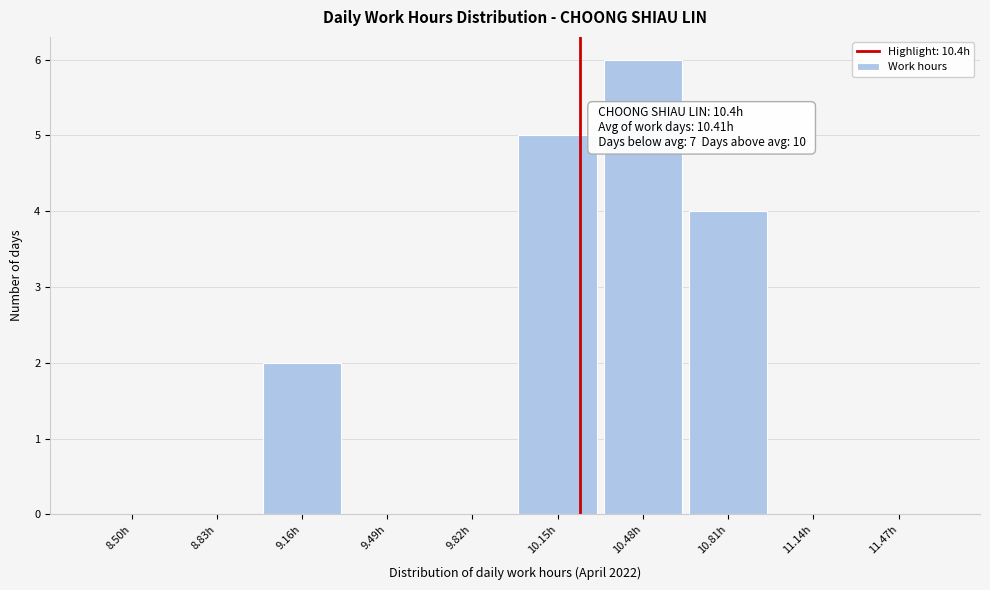

Reading left to right, transcribe all the data shown in this chart.

8.50h=0	8.83h=0	9.16h=2	9.49h=0	9.82h=0	10.15h=5	10.48h=6	10.81h=4	11.14h=0	11.47h=0